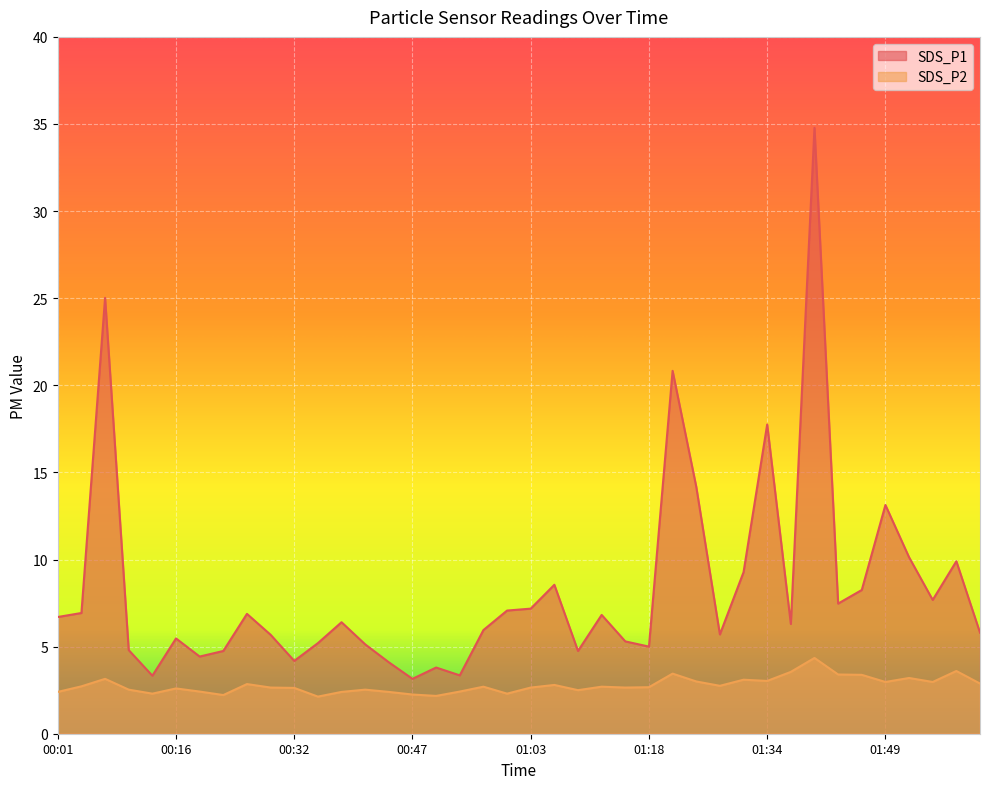

Reading left to right, transcribe all the data shown in this chart.

SDS_P1: 00:01=6.7	00:04=6.9	00:07=25.0	00:10=4.8	00:13=3.3	00:16=5.5	00:19=4.4	00:22=4.8	00:26=6.9	00:29=5.7	00:32=4.2	00:35=5.2	00:38=6.4	00:41=5.1	00:44=4.1	00:47=3.1	00:50=3.8	00:53=3.4	00:57=6.0	01:00=7.1	01:03=7.2	01:06=8.6	01:09=4.8	01:12=6.8	01:15=5.3	01:18=5.0	01:22=20.8	01:25=14.2	01:28=5.7	01:31=9.3	01:34=17.8	01:37=6.3	01:40=34.8	01:43=7.5	01:46=8.2	01:49=13.1	01:53=10.1	01:56=7.7	01:59=9.9	02:02=5.8
SDS_P2: 00:01=2.4	00:04=2.7	00:07=3.1	00:10=2.5	00:13=2.3	00:16=2.6	00:19=2.4	00:22=2.2	00:26=2.9	00:29=2.6	00:32=2.6	00:35=2.1	00:38=2.4	00:41=2.5	00:44=2.4	00:47=2.2	00:50=2.2	00:53=2.4	00:57=2.7	01:00=2.3	01:03=2.6	01:06=2.8	01:09=2.5	01:12=2.7	01:15=2.6	01:18=2.7	01:22=3.5	01:25=3.0	01:28=2.8	01:31=3.1	01:34=3.0	01:37=3.5	01:40=4.3	01:43=3.4	01:46=3.4	01:49=3.0	01:53=3.2	01:56=3.0	01:59=3.6	02:02=2.9